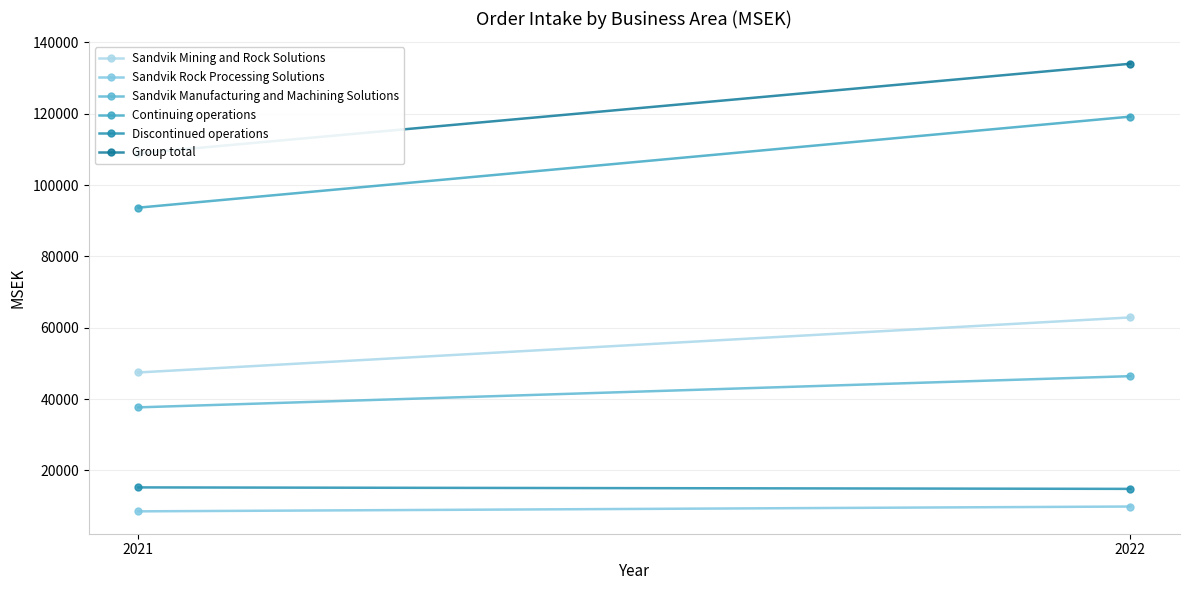

What is the total value across all series at 2021?

311465